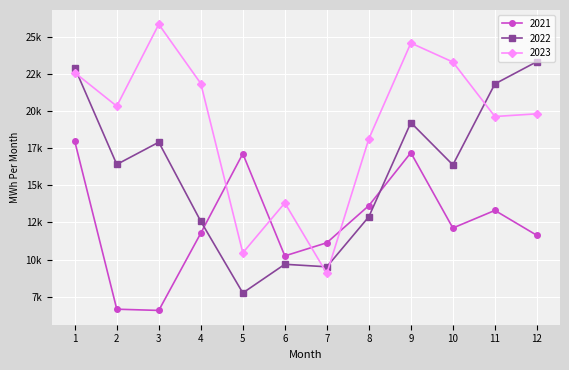

What are all the series names shown in the legend?

2021, 2022, 2023